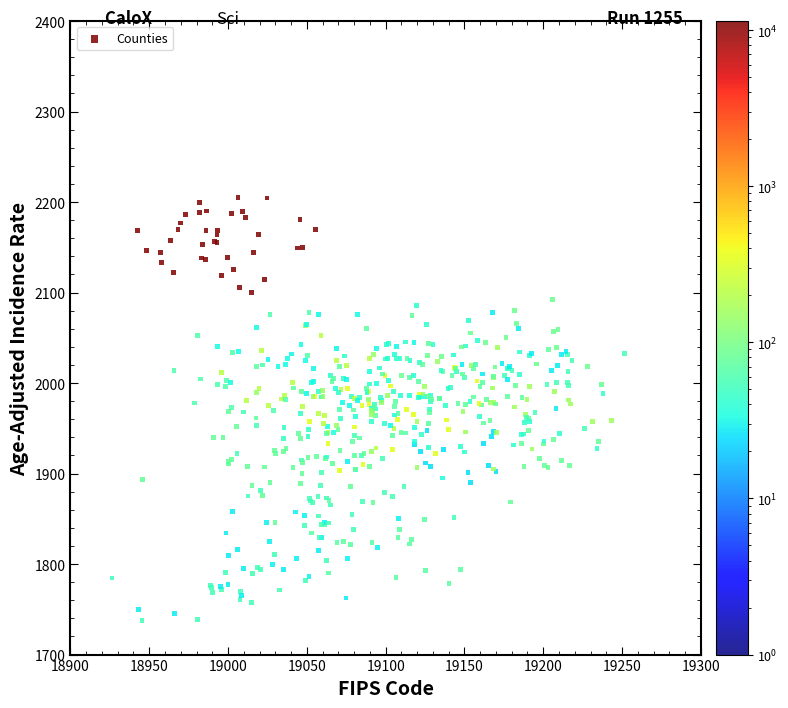

What is the range of Y values (max minus min)?

467.6